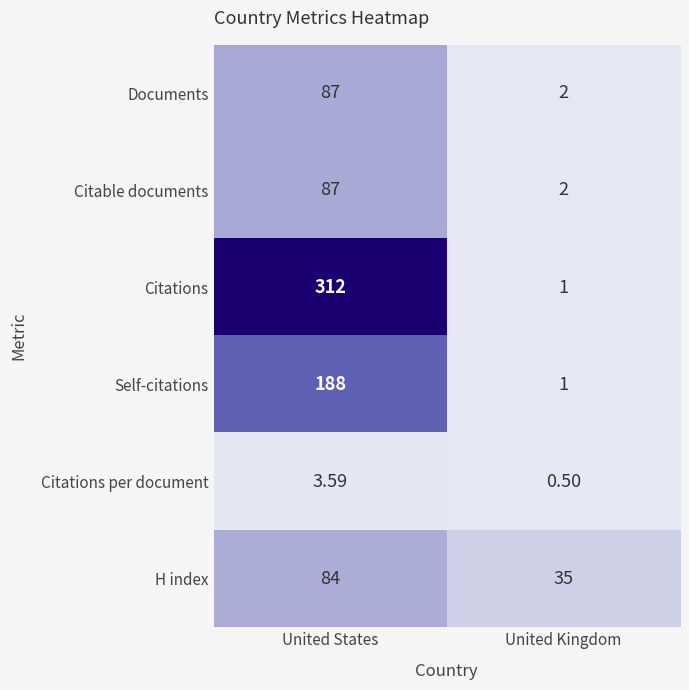

List the labels in order of Citations value, largest first.

United States, United Kingdom